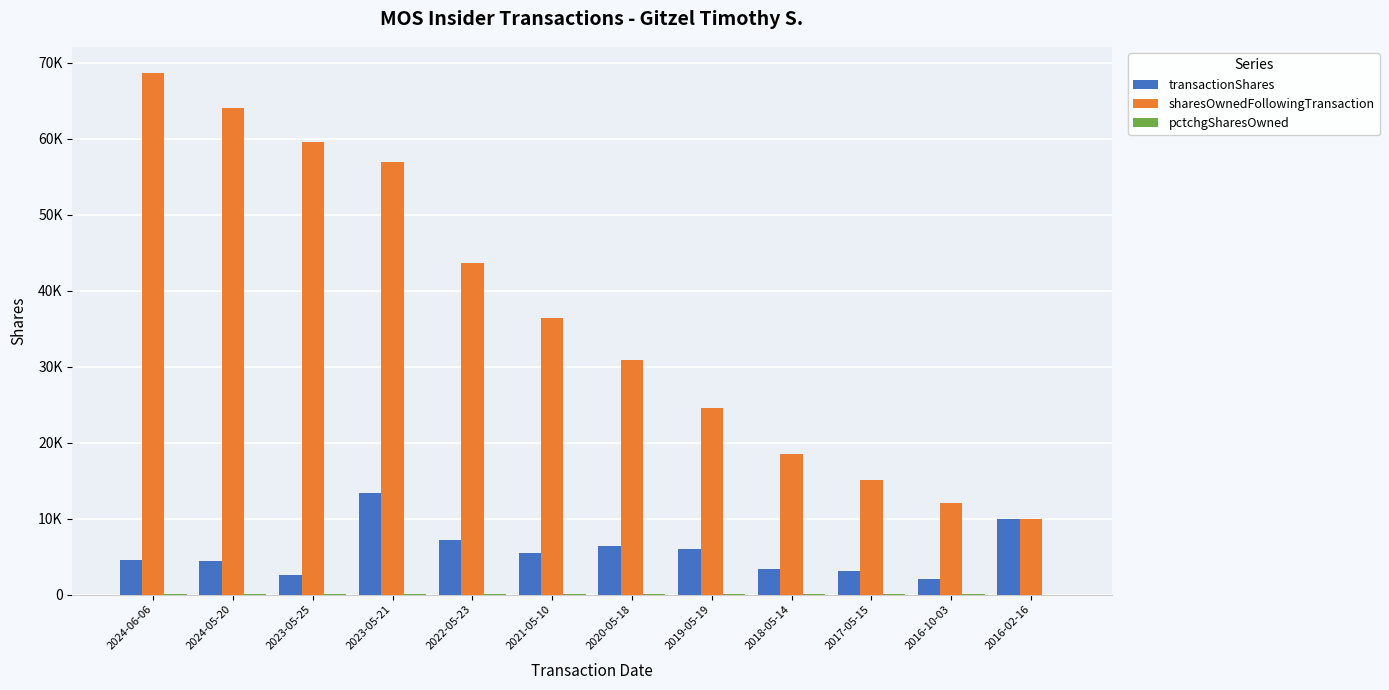

What is the label of the 6th bar from the right?

2020-05-18